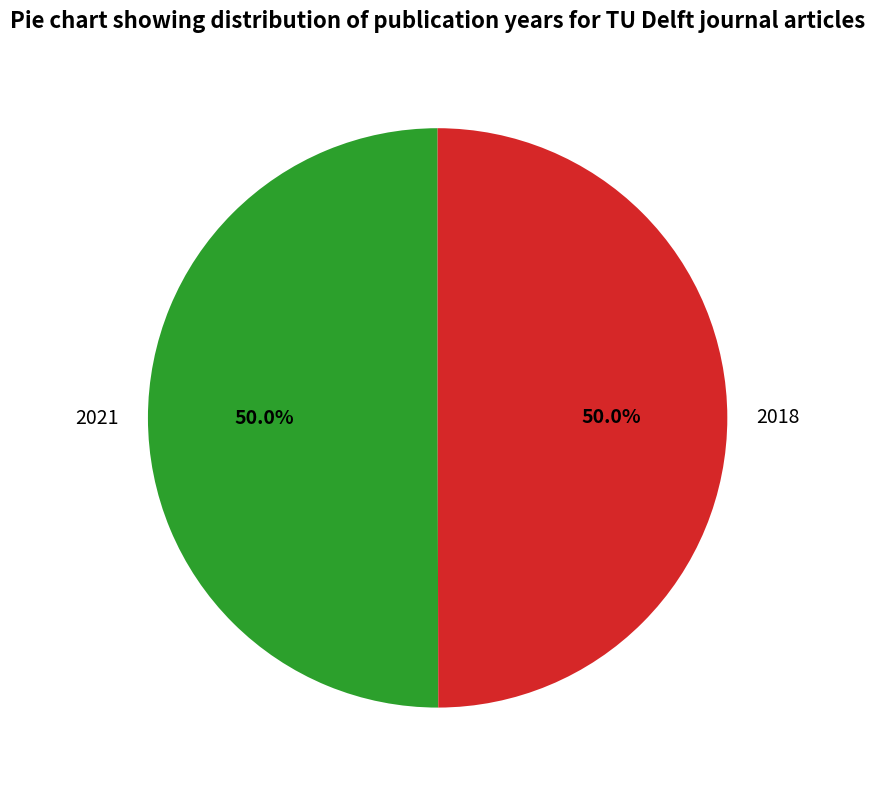

To the nearest percent, what percentage of the pie is 2018?

50%